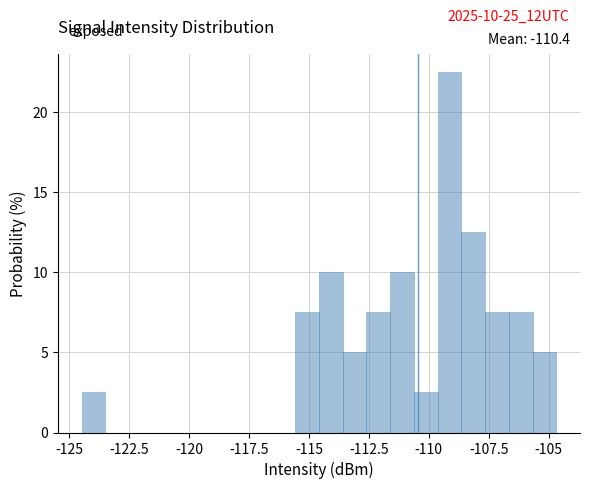

Read against the x-axis, roughly where is the centre of the tallest bar?

-109.0